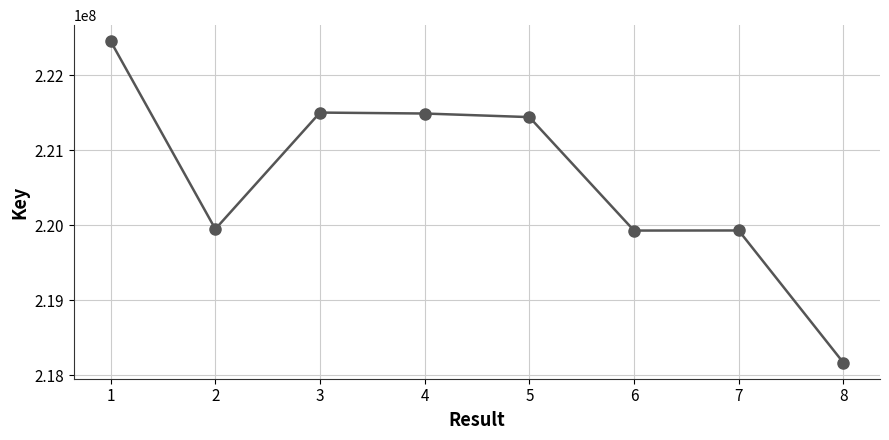

What is the minimum value shown in the chart?

218168895